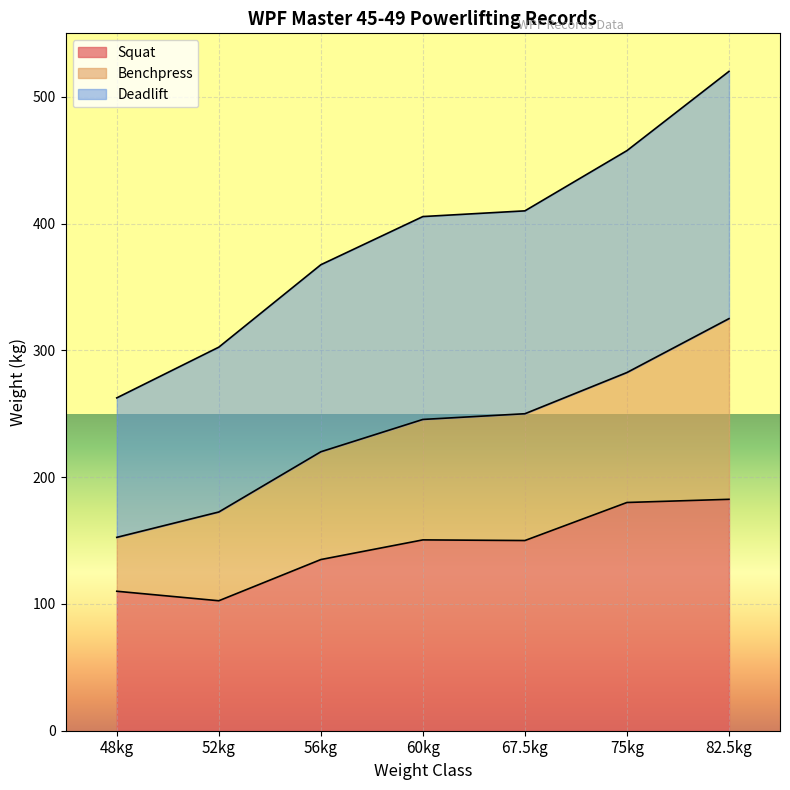

How many lines are shown in the chart?

3